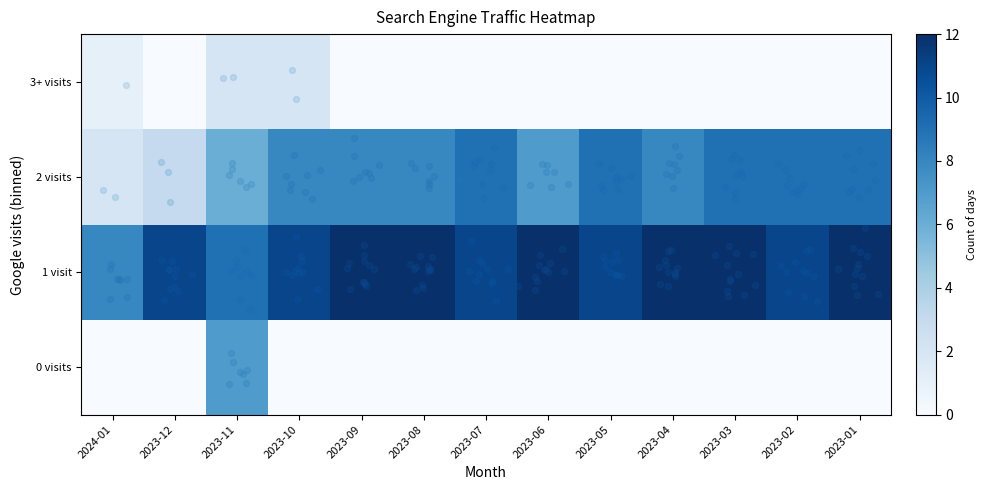

At how many categories does at least one series exceed 11?

6